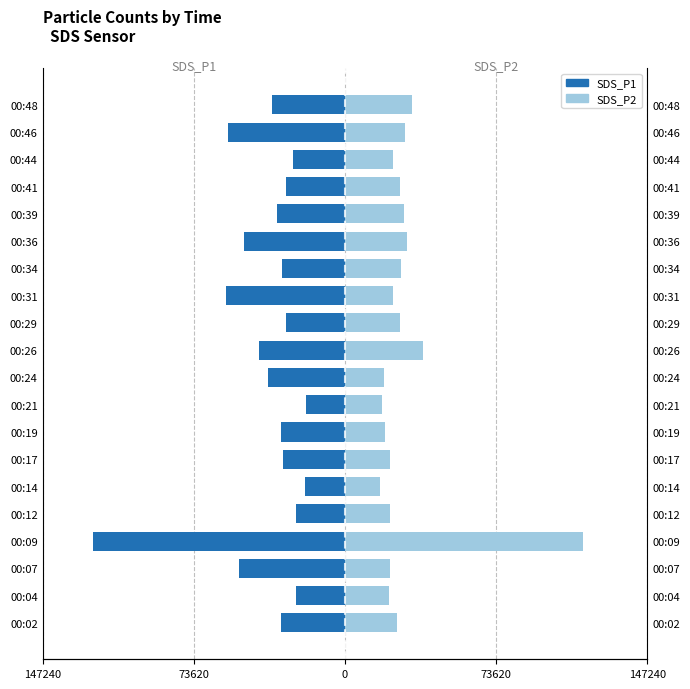

What is the label of the 6th bar from the right?

14